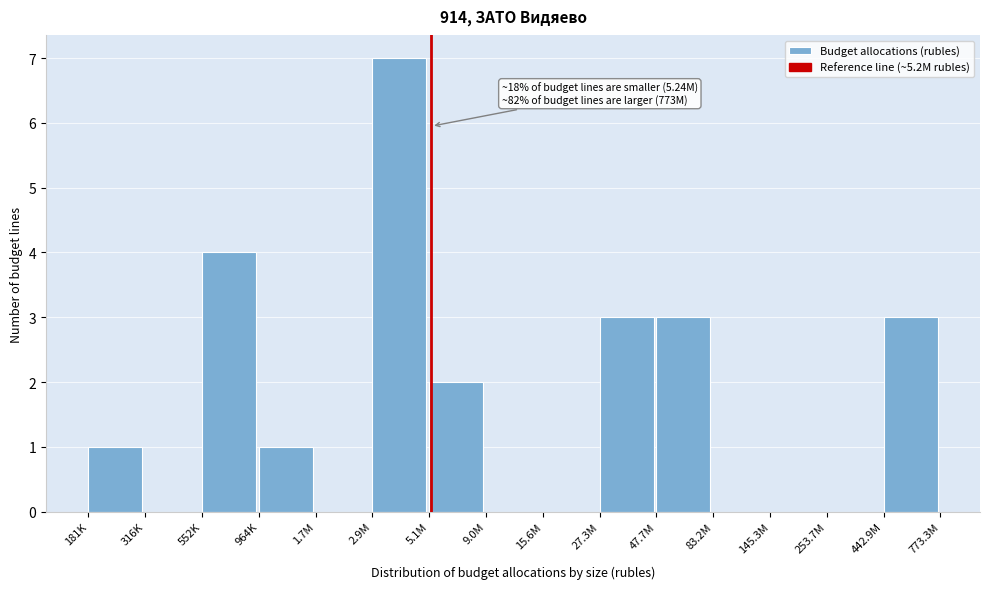

Reading right to left, what are all the values shown in this chart?

442.9M=3	253.7M=0	145.3M=0	83.2M=0	47.7M=3	27.3M=3	15.6M=0	9.0M=0	5.1M=2	2.9M=7	1.7M=0	964K=1	552K=4	316K=0	181K=1